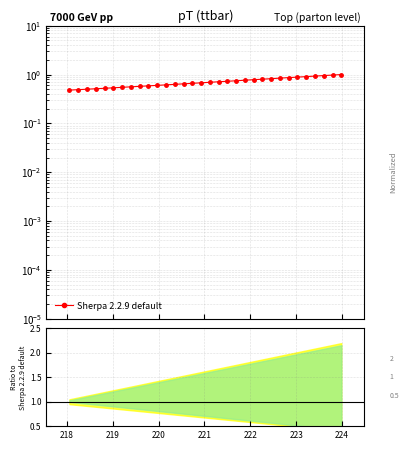

True or false: the data has more than 1 interior local peaks.

False